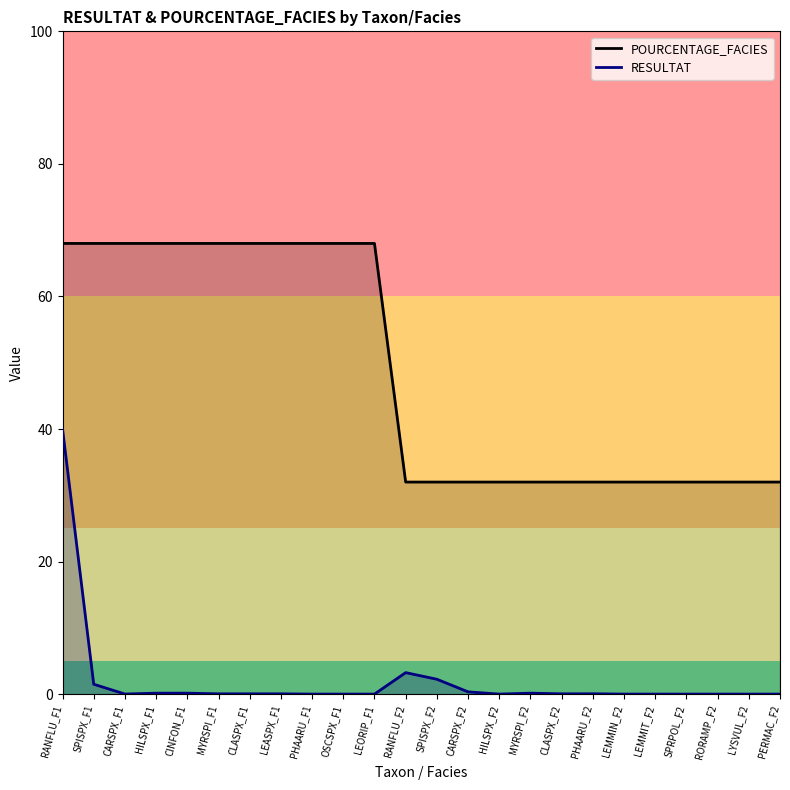

Is it true that RESULTAT equals 0.0 at OSCSPX_F1?

True